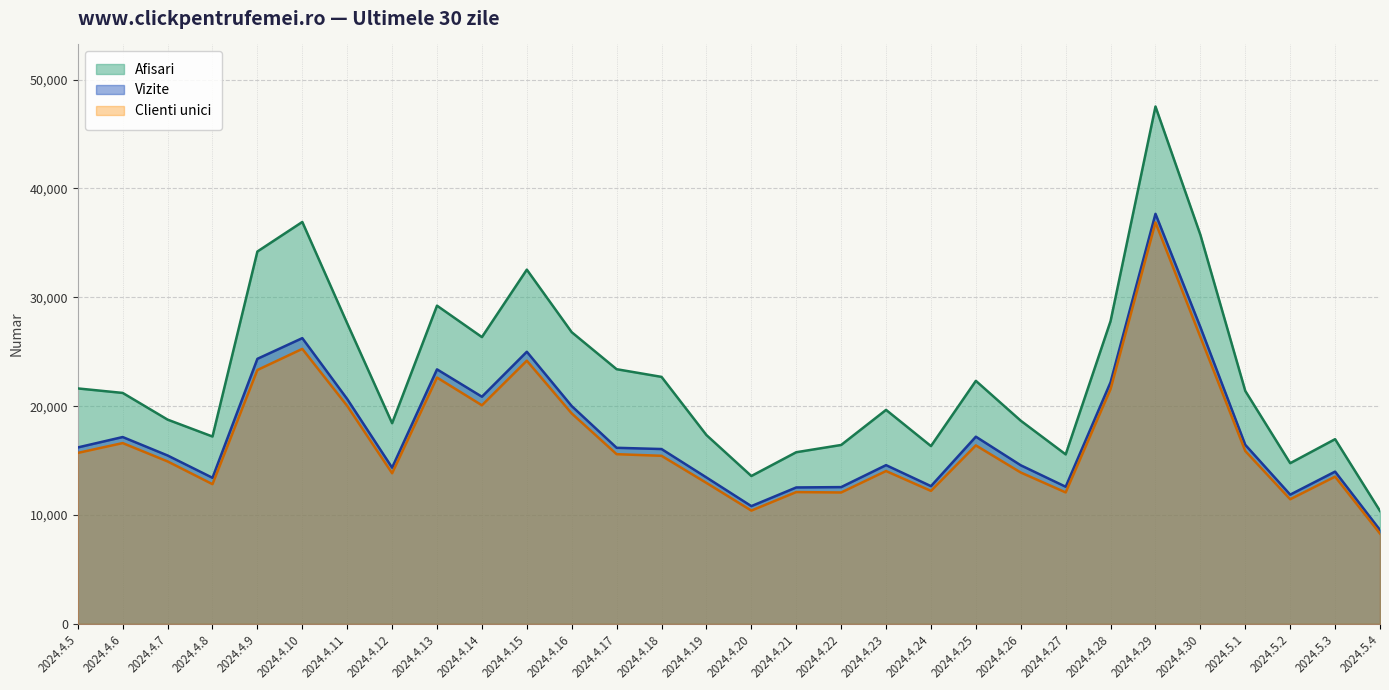

In Clienti unici, how many points are higher than both neighbors (excluding endpoints)?

9